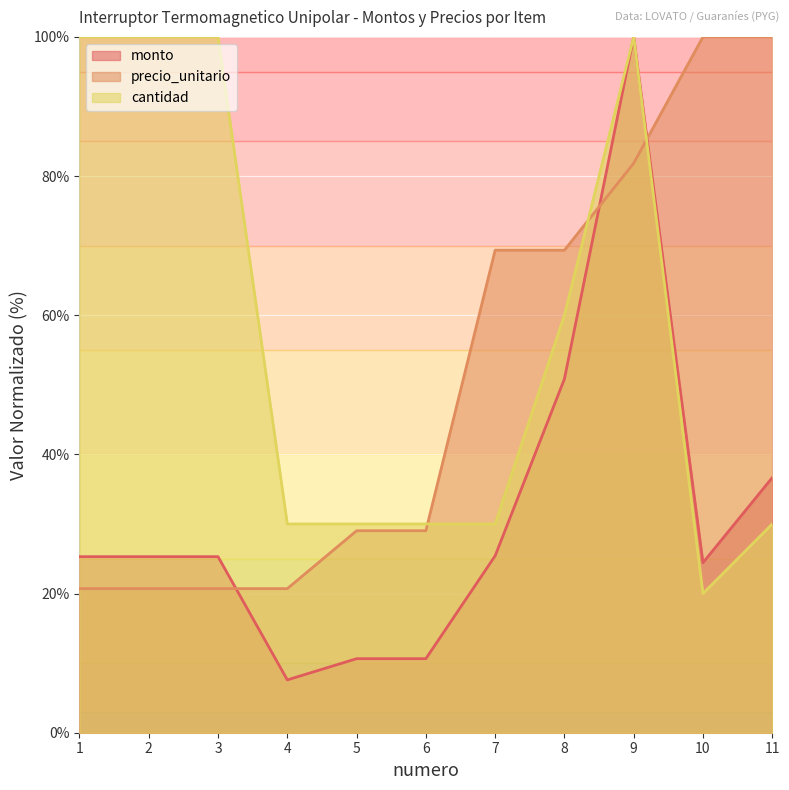

What is the total value across all series at 4?

58.3